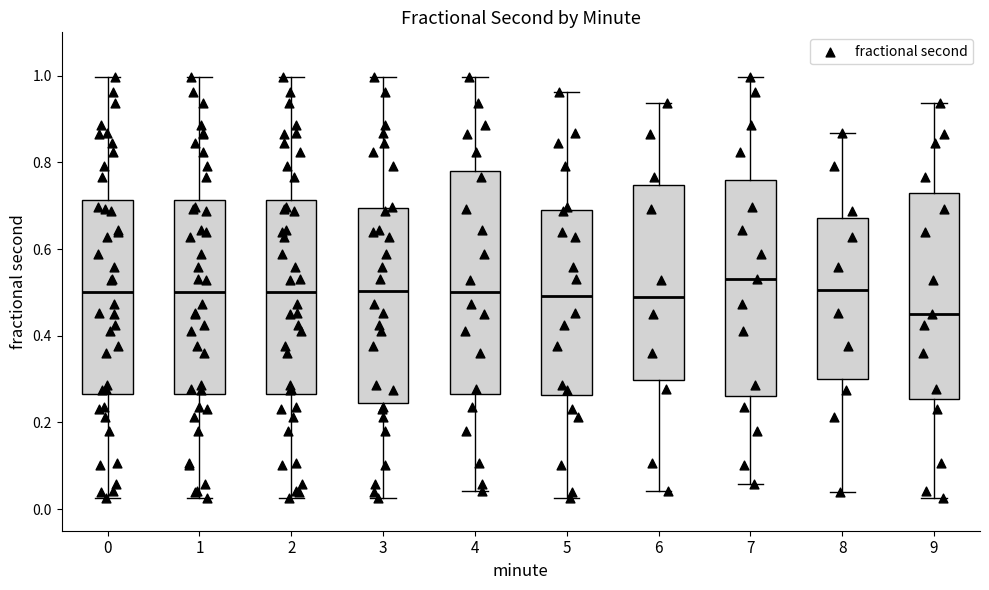

Reading left to right, transcribe this box plot: for each box, give where its median line is, the range the box spans, and where its two whiskers end, as read against the y-axis. The values are not printed on the chart, so give them approximately, as read against the axis.

0: median 0.50, box 0.26 to 0.72, whiskers 0.02 to 1.00
1: median 0.50, box 0.26 to 0.72, whiskers 0.02 to 1.00
2: median 0.50, box 0.26 to 0.72, whiskers 0.02 to 1.00
3: median 0.50, box 0.24 to 0.70, whiskers 0.02 to 1.00
4: median 0.50, box 0.26 to 0.78, whiskers 0.04 to 1.00
5: median 0.50, box 0.26 to 0.68, whiskers 0.02 to 0.96
6: median 0.50, box 0.30 to 0.74, whiskers 0.04 to 0.94
7: median 0.54, box 0.26 to 0.76, whiskers 0.06 to 1.00
8: median 0.50, box 0.30 to 0.68, whiskers 0.04 to 0.86
9: median 0.46, box 0.26 to 0.72, whiskers 0.02 to 0.94